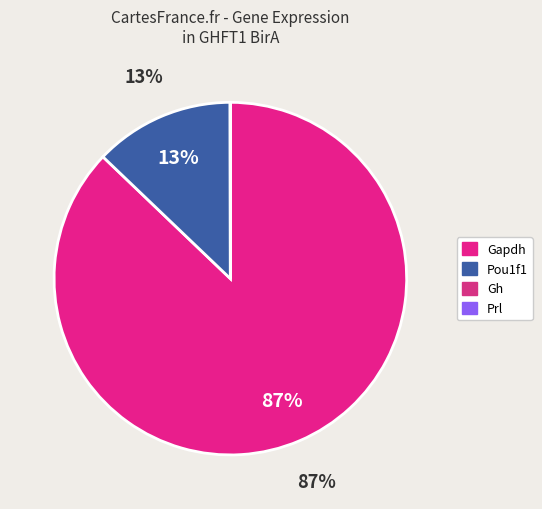

What percentage is the Gapdh slice, to the nearest percent?

87%